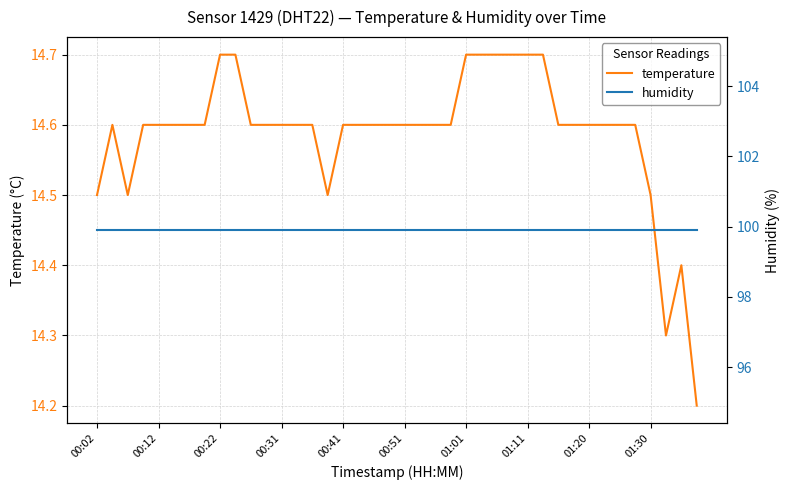

True or false: humidity and temperature intersect in this chart.

False